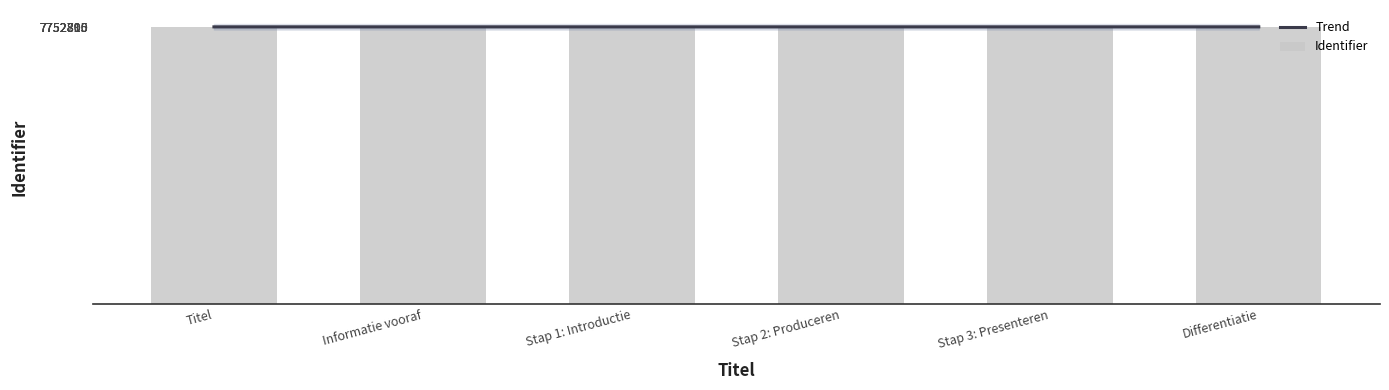

Where is Trend nearest to the value 7752805?

Stap 1: Introductie